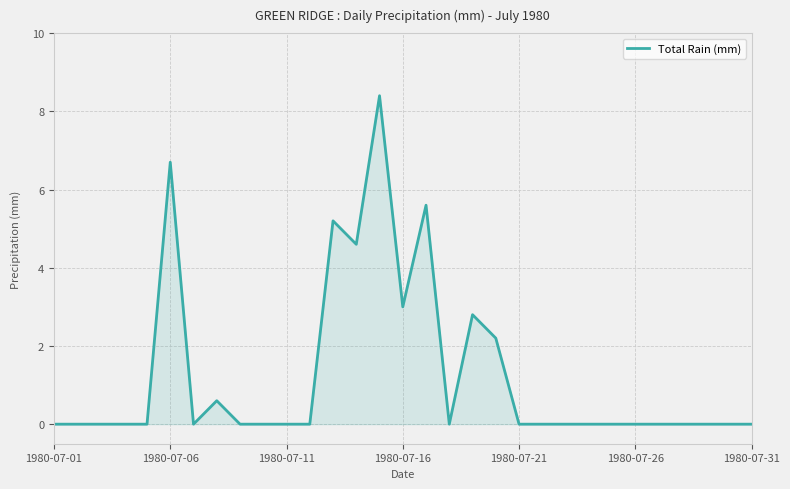

What is the difference between the maximum and minimum values?

8.4